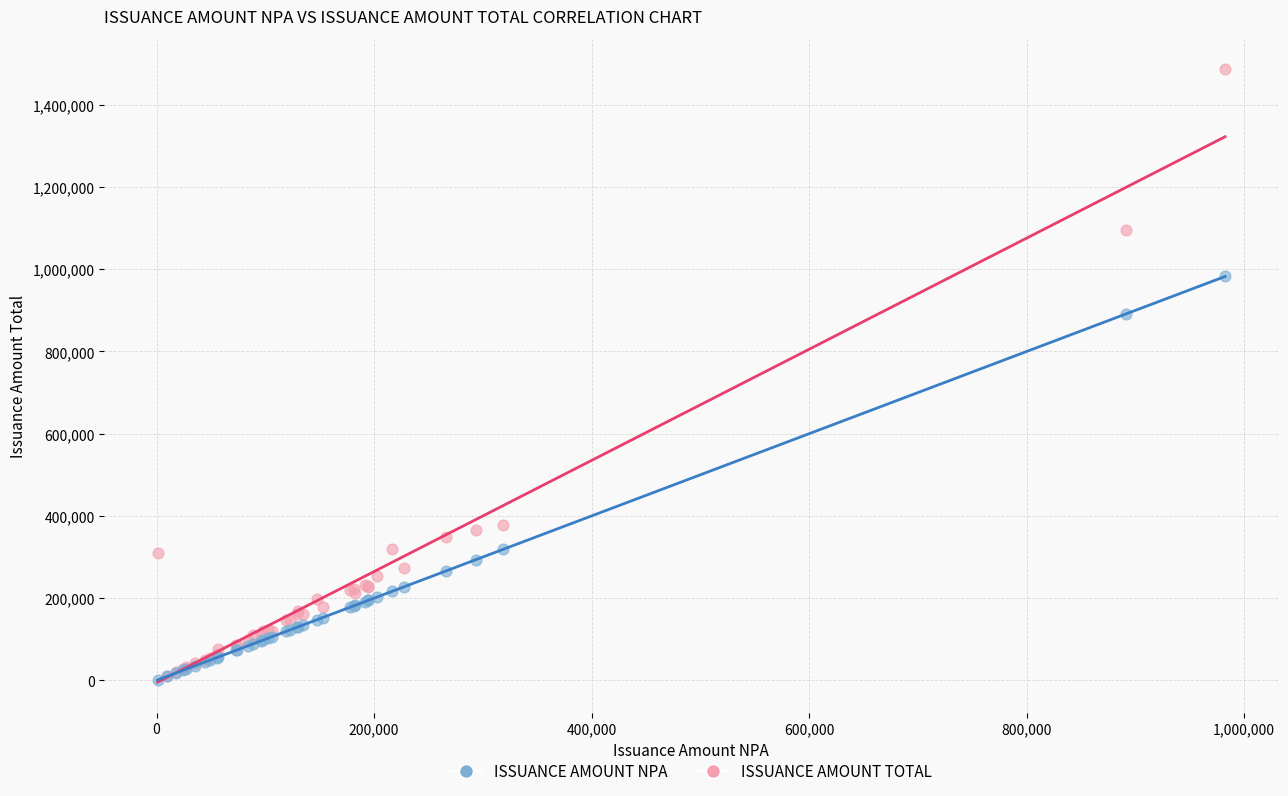

Which series has the largest Y range (max minus min)?

ISSUANCE AMOUNT TOTAL